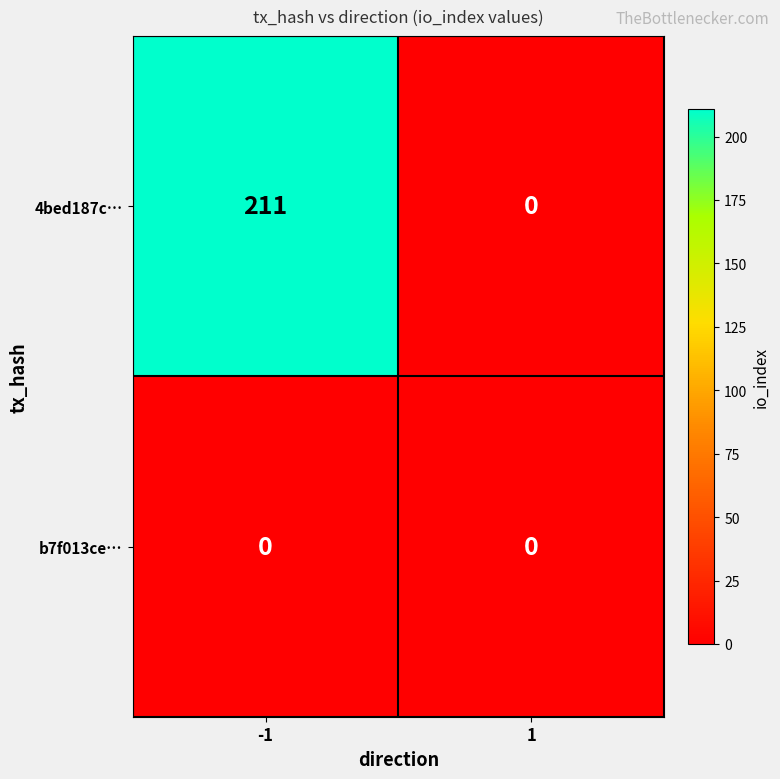

Reading right to left, list all the values displayed in this chart.

4bed187c…: 1=0	-1=211
b7f013ce…: 1=0	-1=0